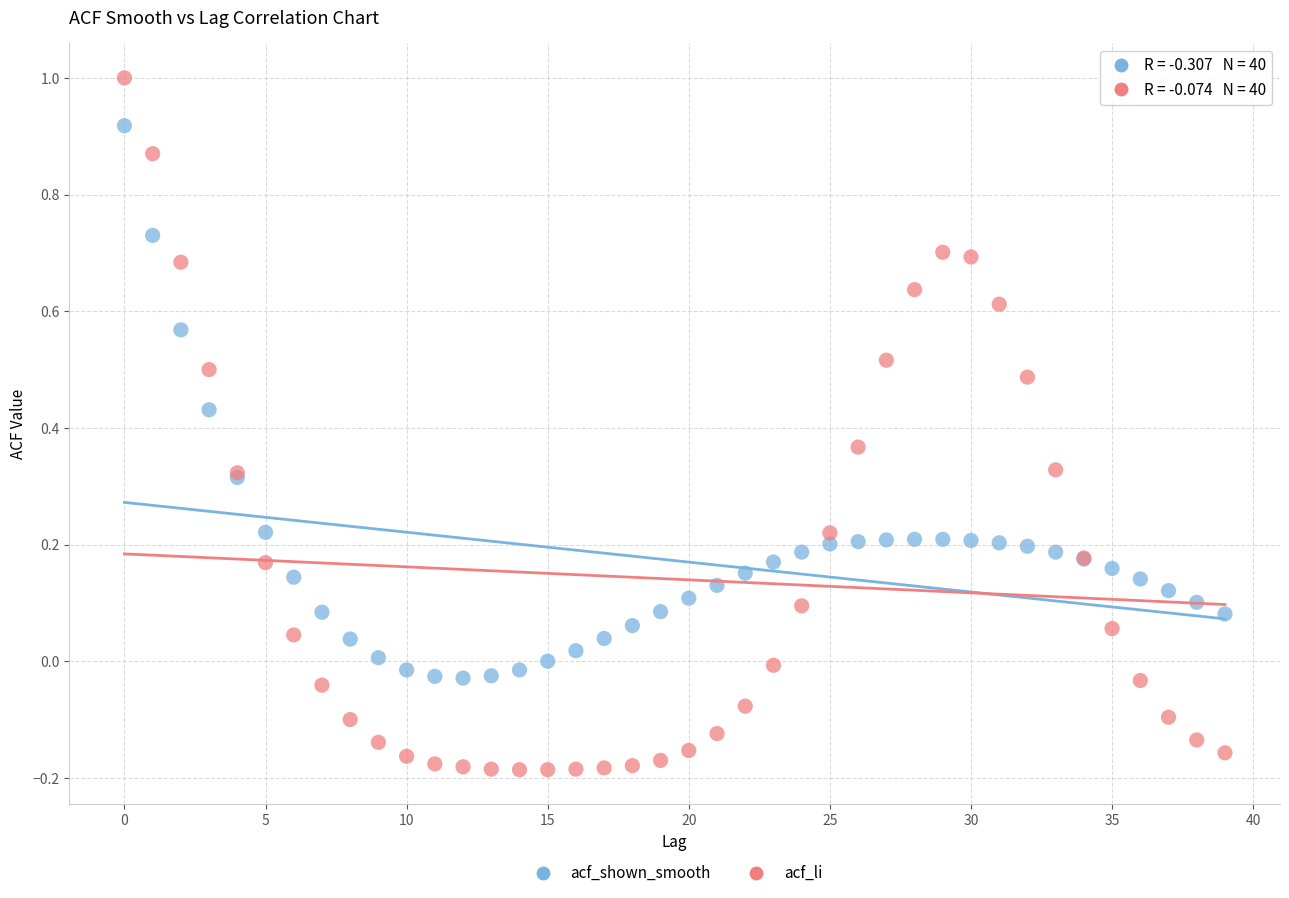

Which series has the widest spread of Y values?

acf_li